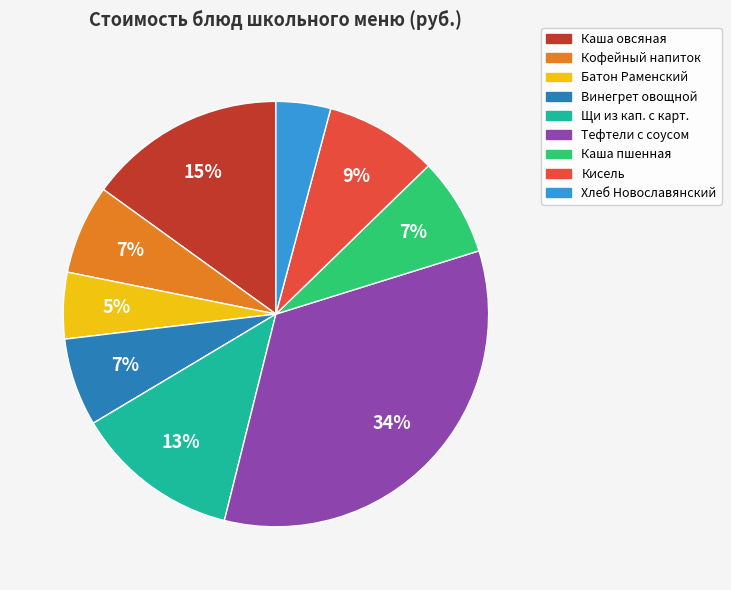

Is there any slice that represents more than half of the pie?

No